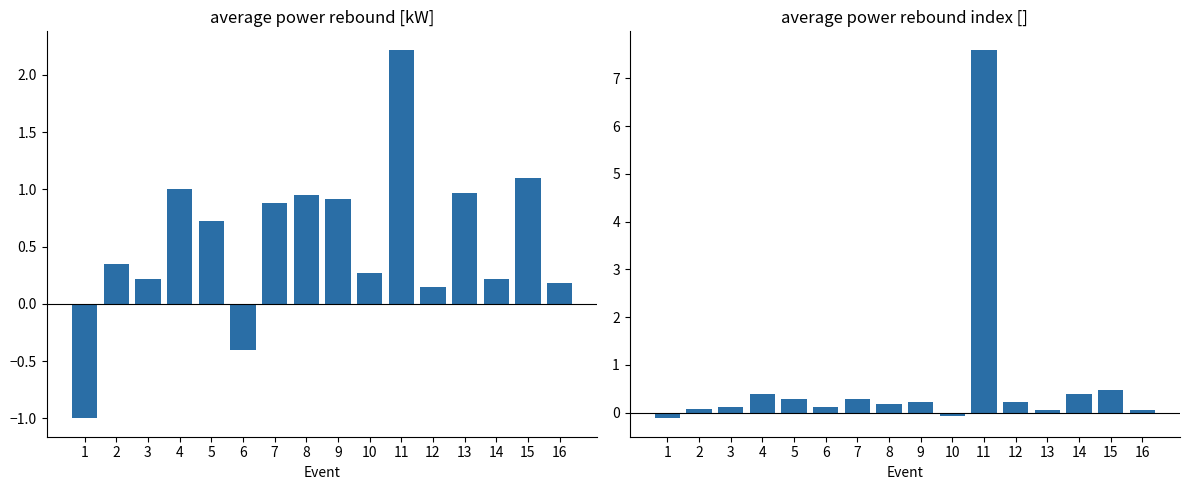

Where is average power rebound index [] nearest to the value 3?

15